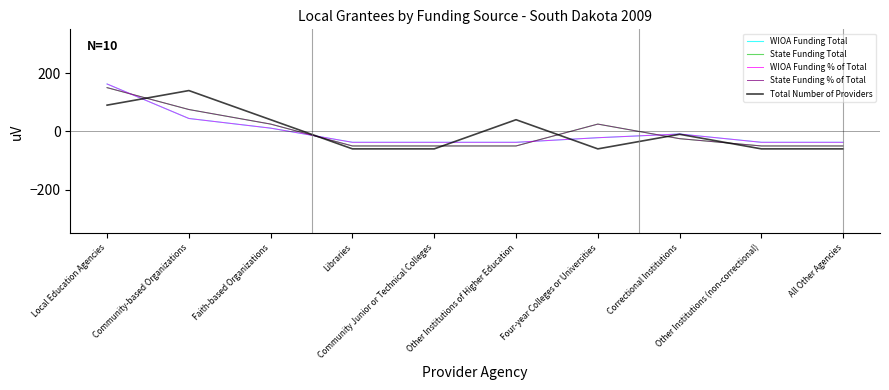

True or false: WIOA Funding Total has more than 2 points higher than both neighbors.

False